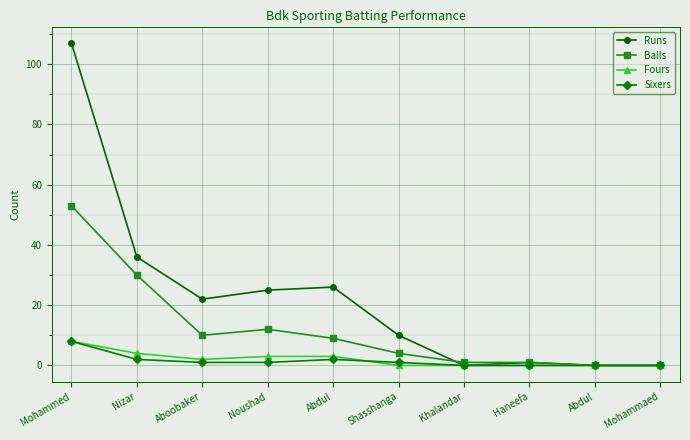

Rank the categories by Balls value from lowest to highest.

Abdul, Mohammaed, Khalandar, Haneefa, Shasshanga, Abdul, Aboobaker, Noushad, Nizar, Mohammed